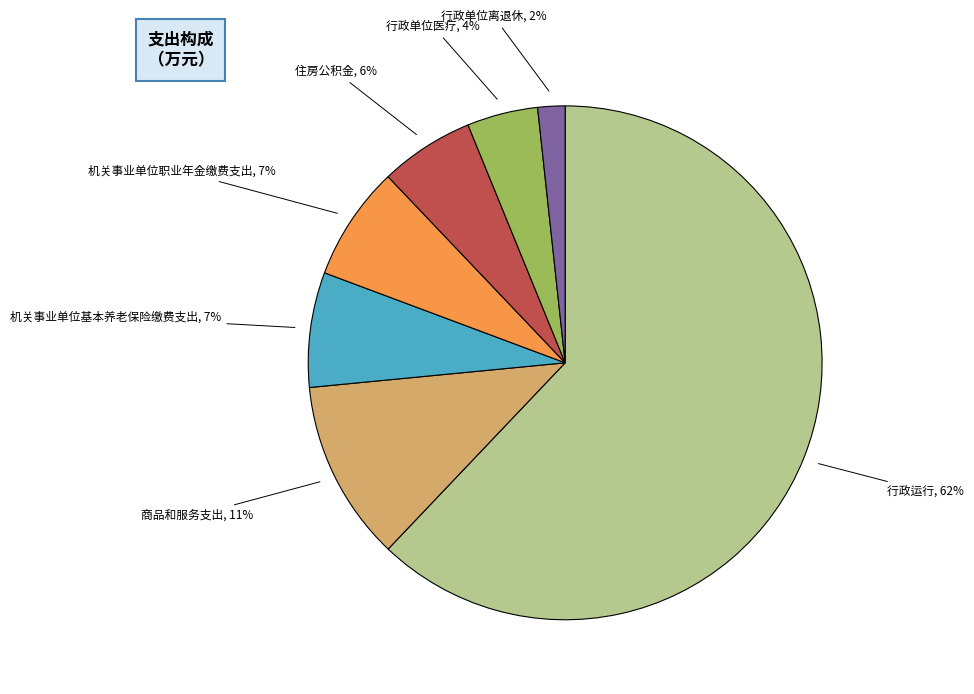

Is there a majority slice in this chart?

Yes